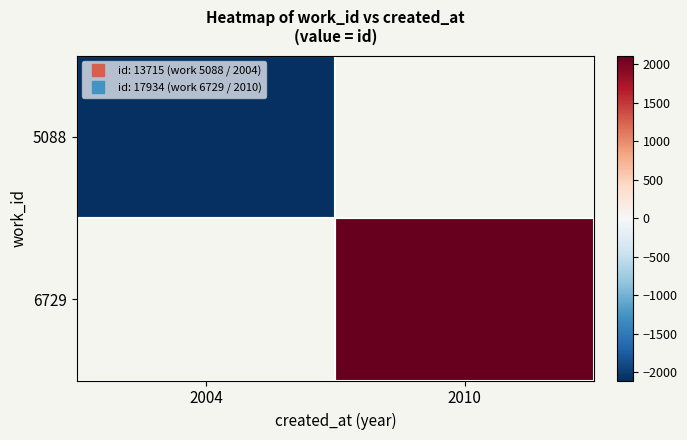

List the labels in order of 5088 value, smallest first.

2004, 2010